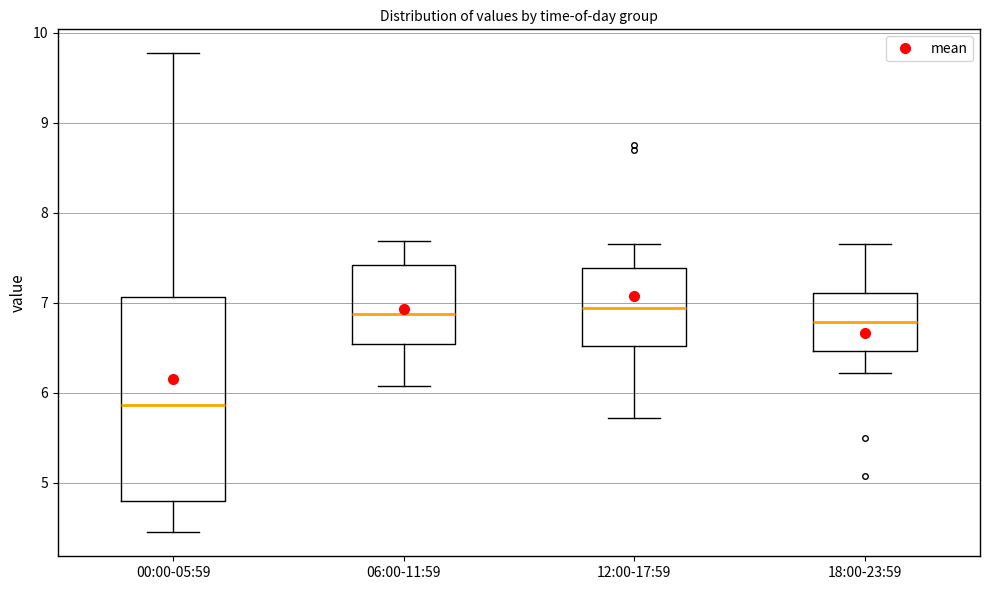

Where does the median line of the box for 00:00-05:59 sit on the y-axis? The values are not printed on the chart, so give them approximately, as read against the axis.

5.9